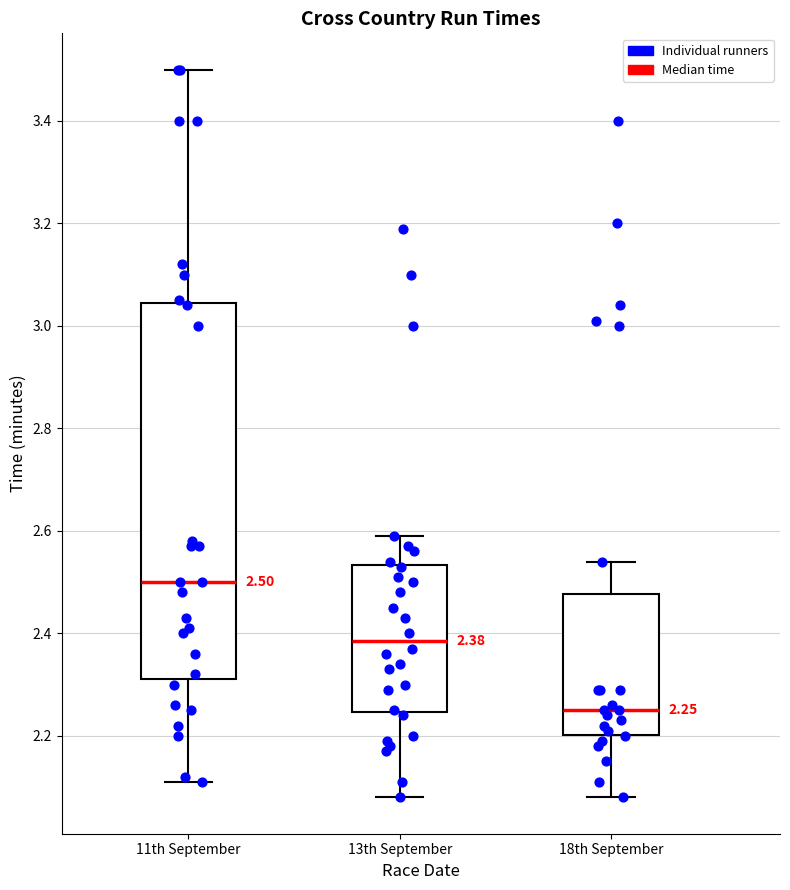

Which box has the highest median line?

11th September